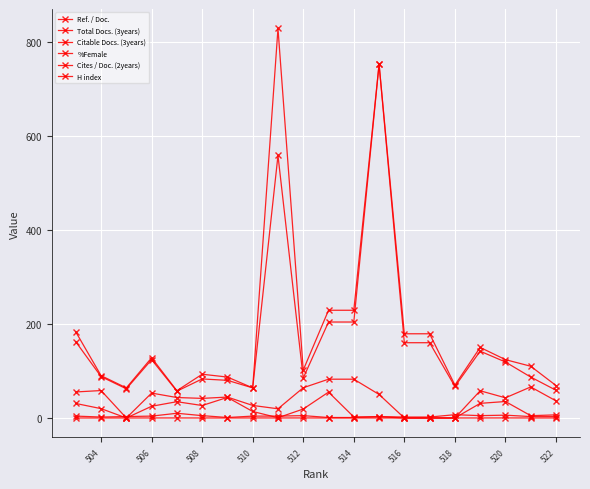

Which category has the lowest value across all series?

506